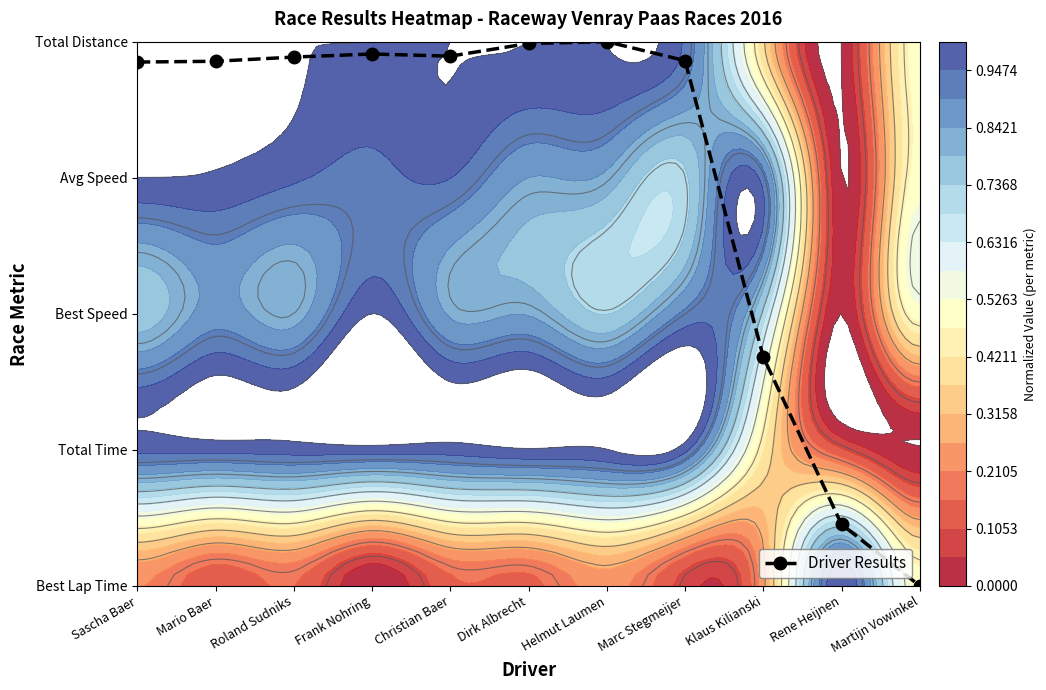

How many series are shown in this chart?

1